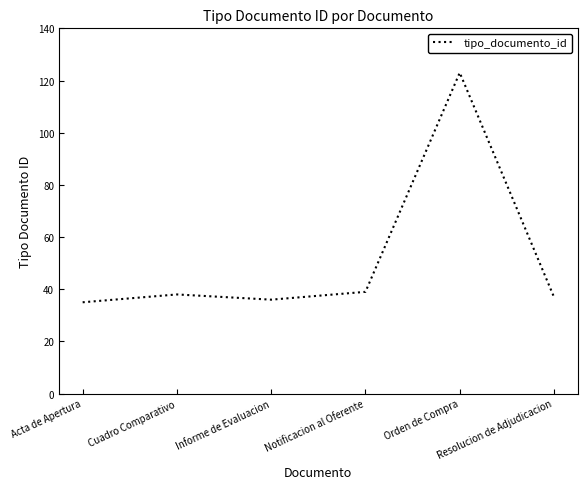

What is the difference between the second highest and second lowest values?

3